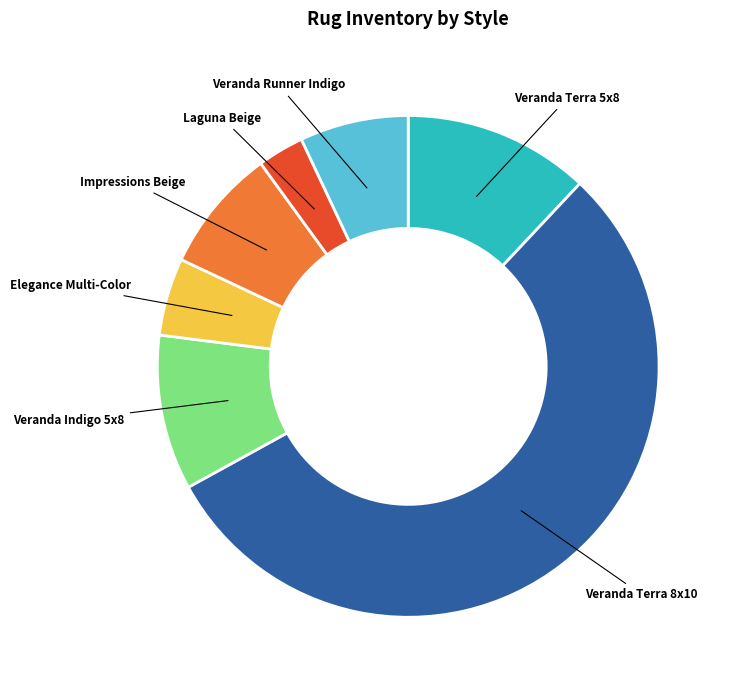

Approximately how many times larger is the value at Veranda Runner Indigo compared to Impressions Beige?

0.9